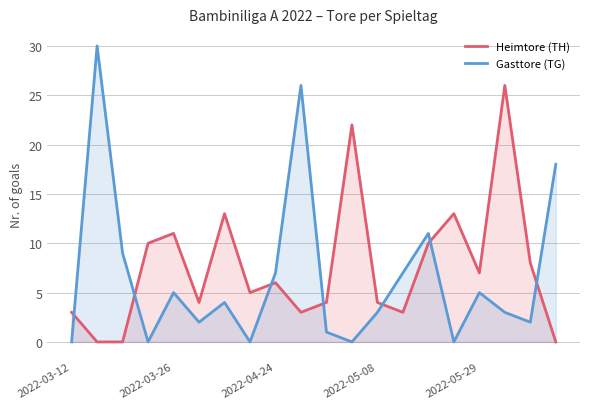

At which category is the sum across all series the highest?

2022-03-13